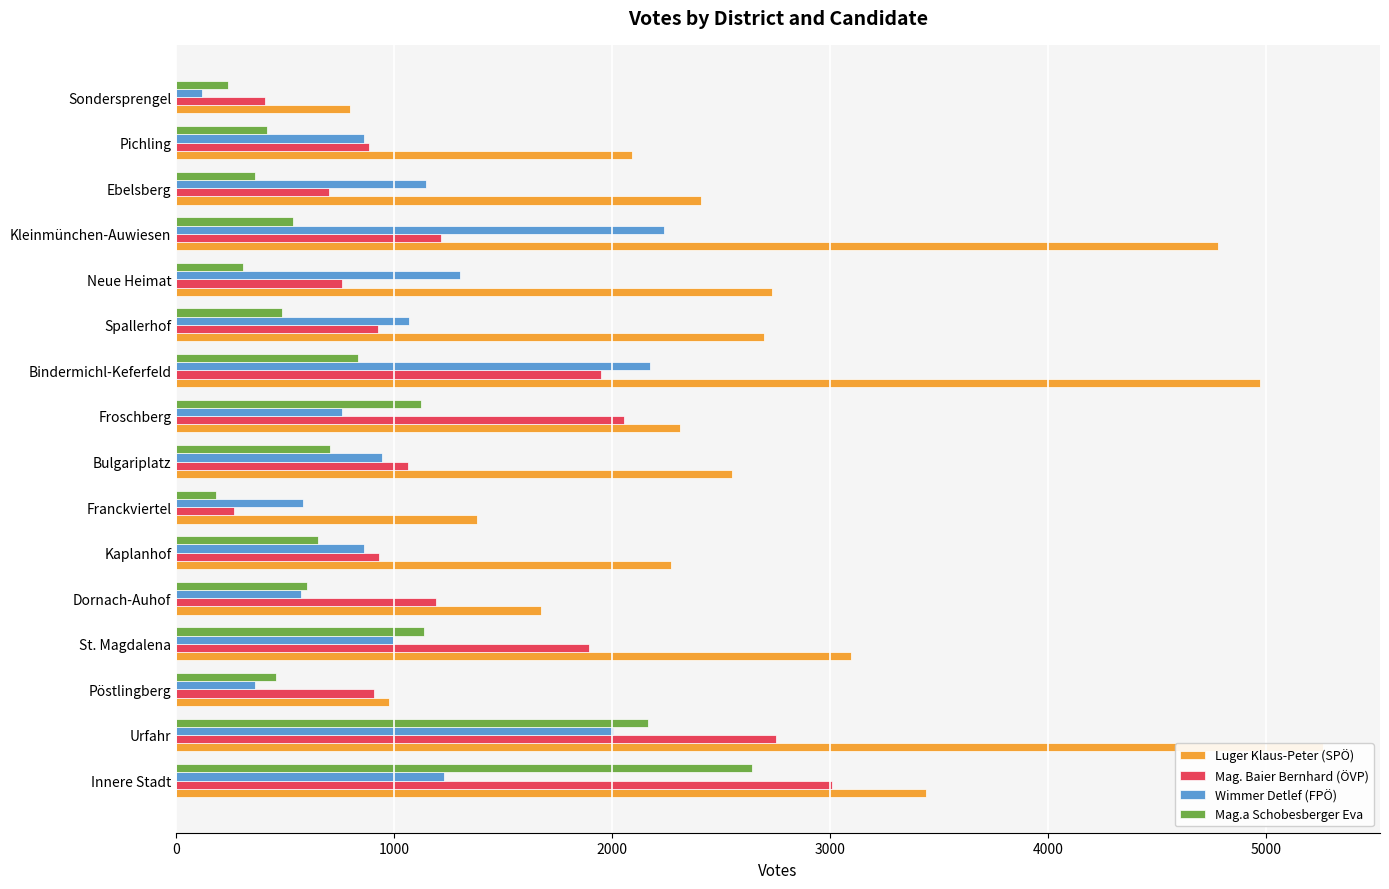

How many data points does each series have?

16